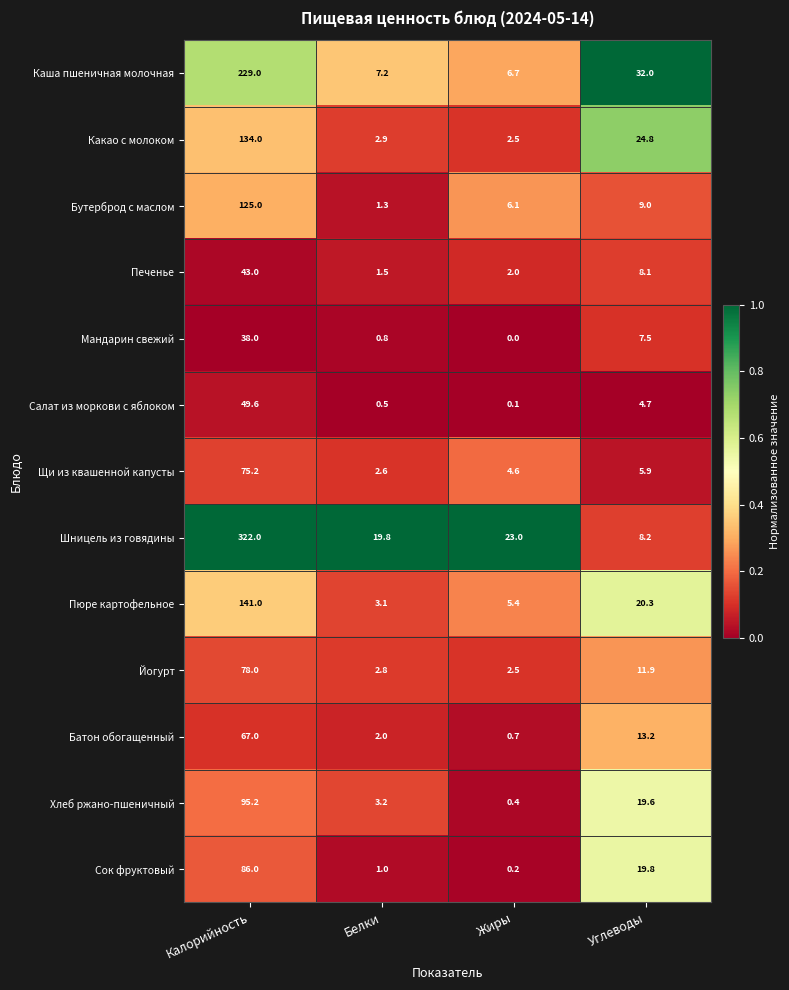

Which series changed the most between Калорийность and Белки?

Шницель из говядины